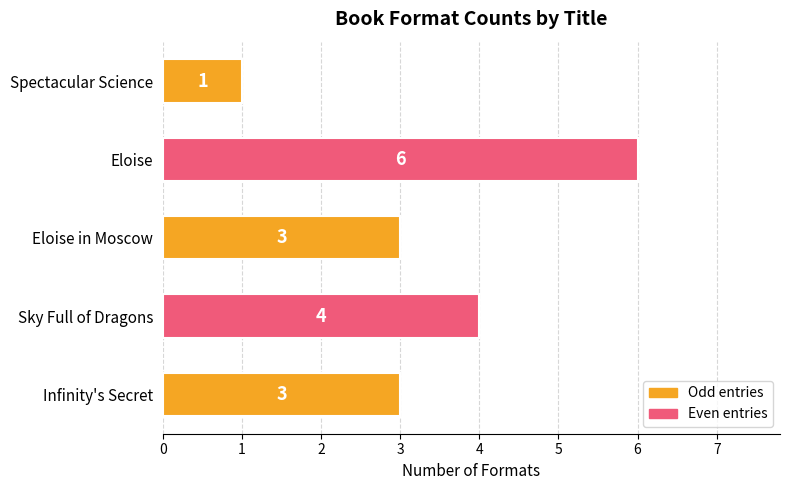

What is the difference between the values at Eloise and Spectacular Science?

5